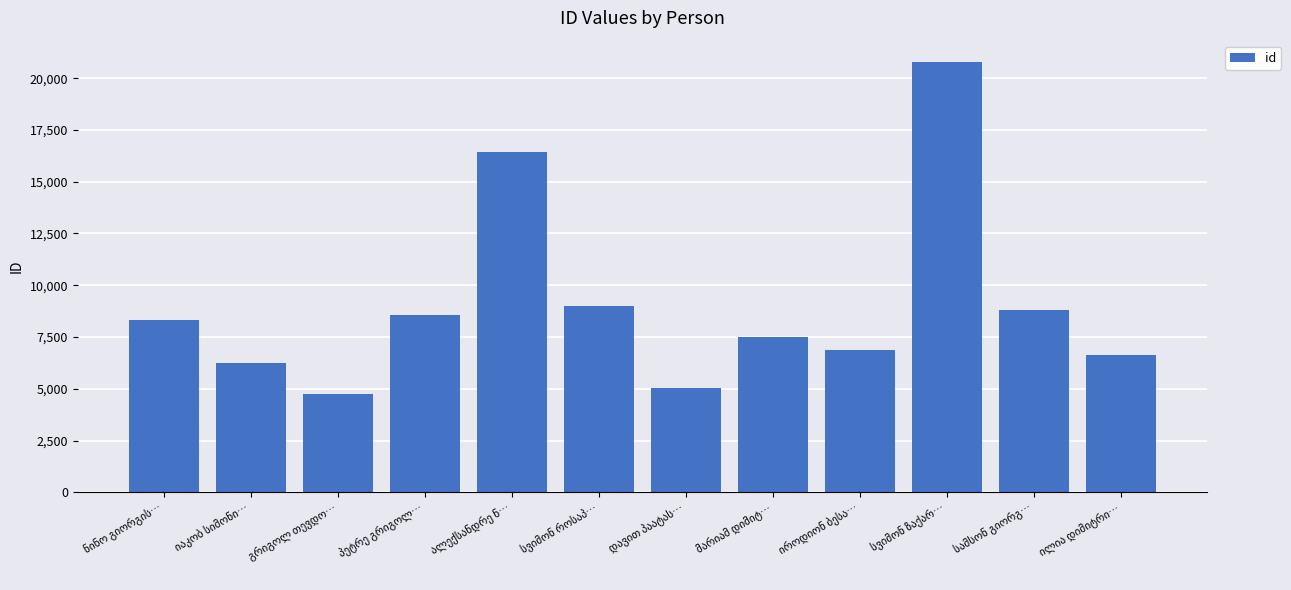

What is the value of the 1st bar from the left?

8339